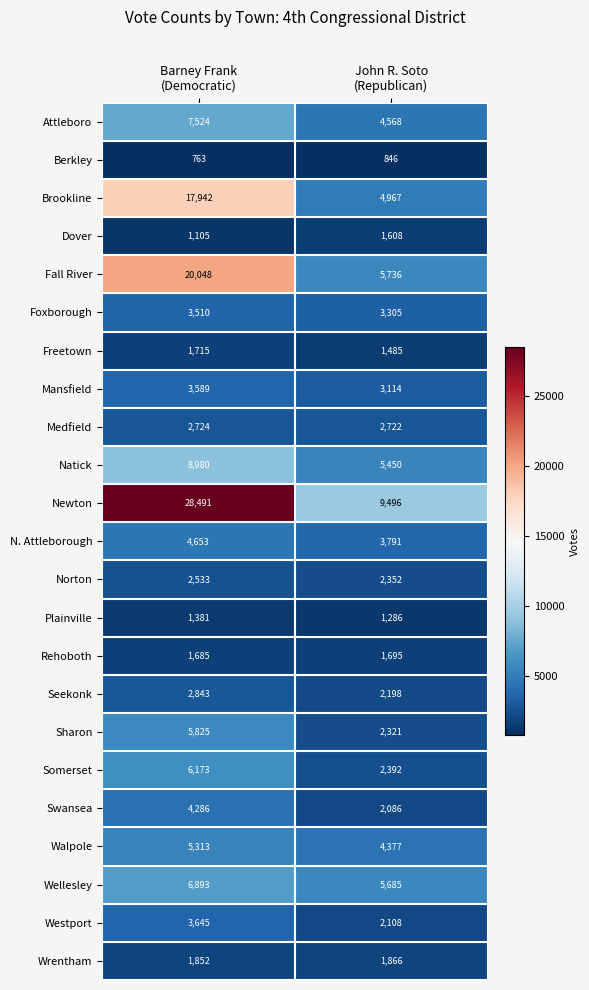

Which category has the highest value across all series?

Barney Frank
(Democratic)